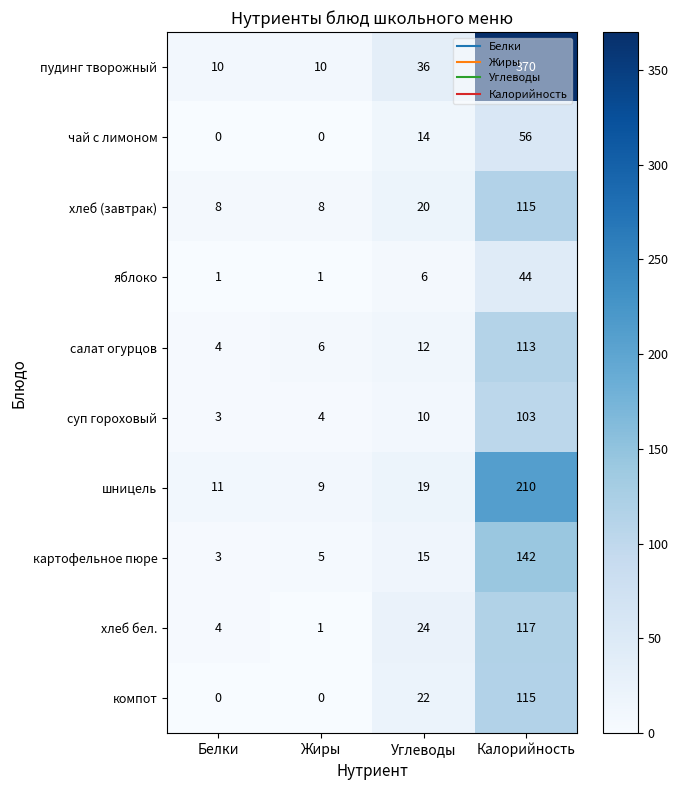

At which category is the sum across all series the highest?

Калорийность